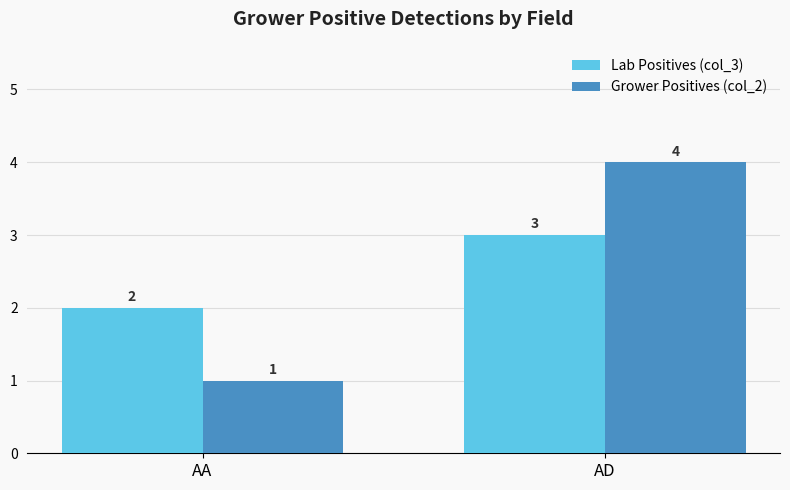

At which category is the sum across all series the highest?

AD